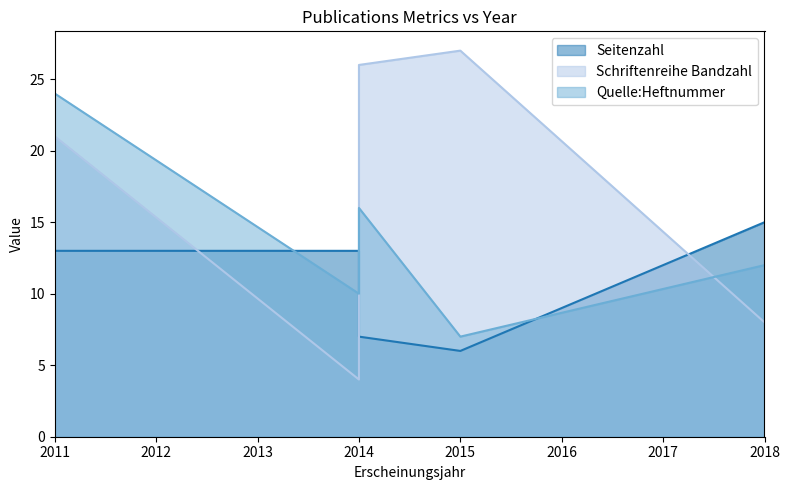

Which label corresponds to the smallest value in the chart?

2014